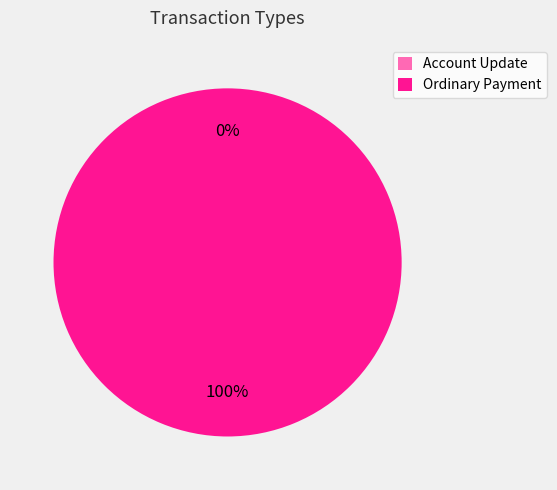

Which category has the biggest portion of the pie?

Ordinary Payment